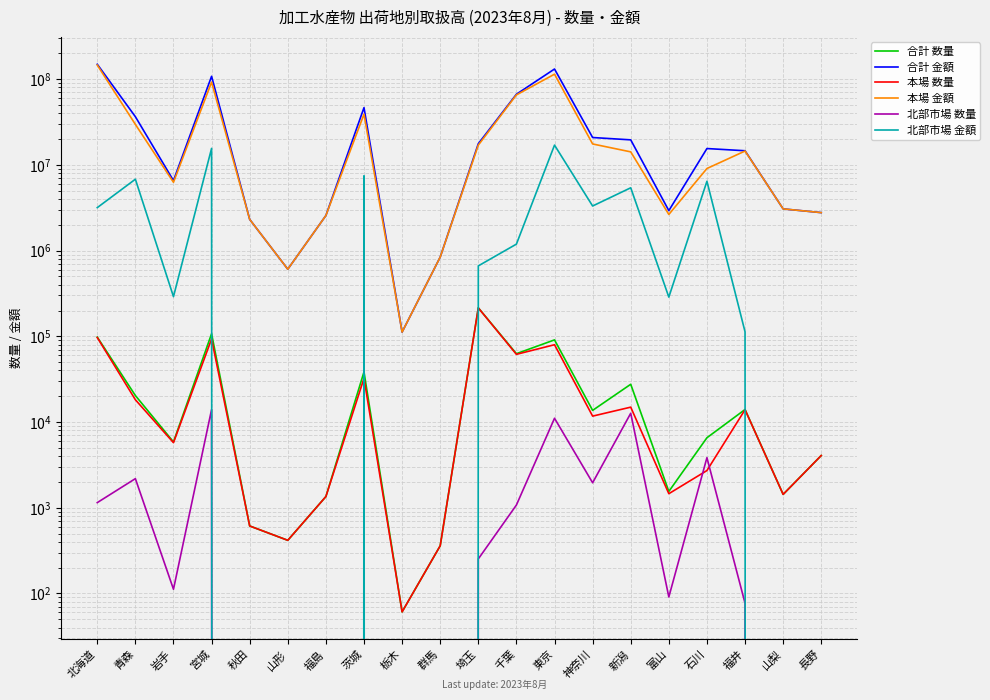

At which category does 本場 数量 reach its first local valley?

岩手